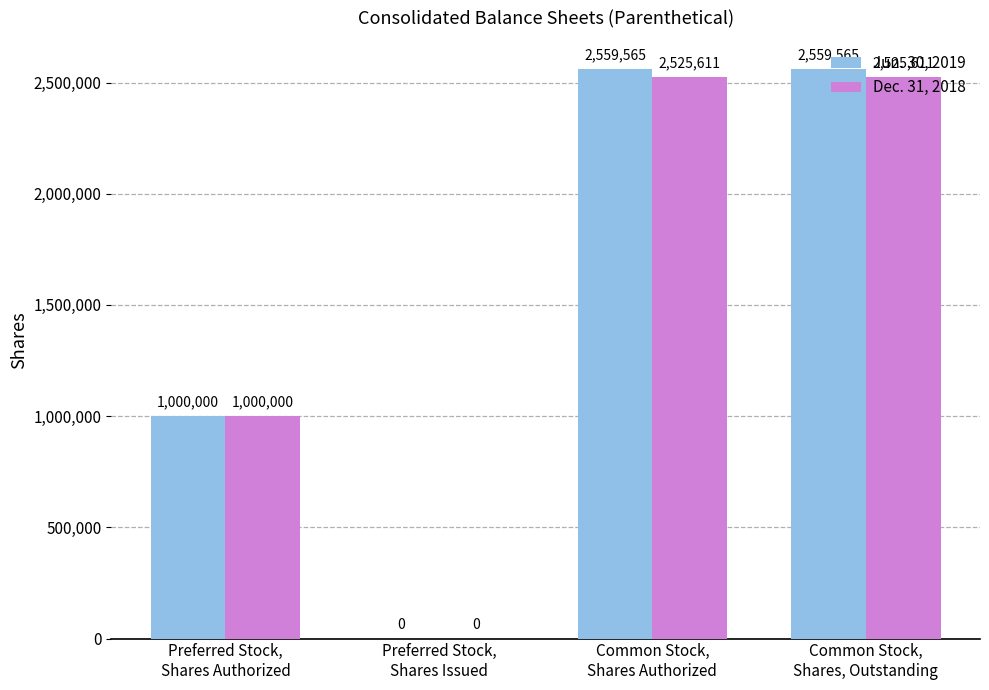

Count the number of data series in this chart.

2